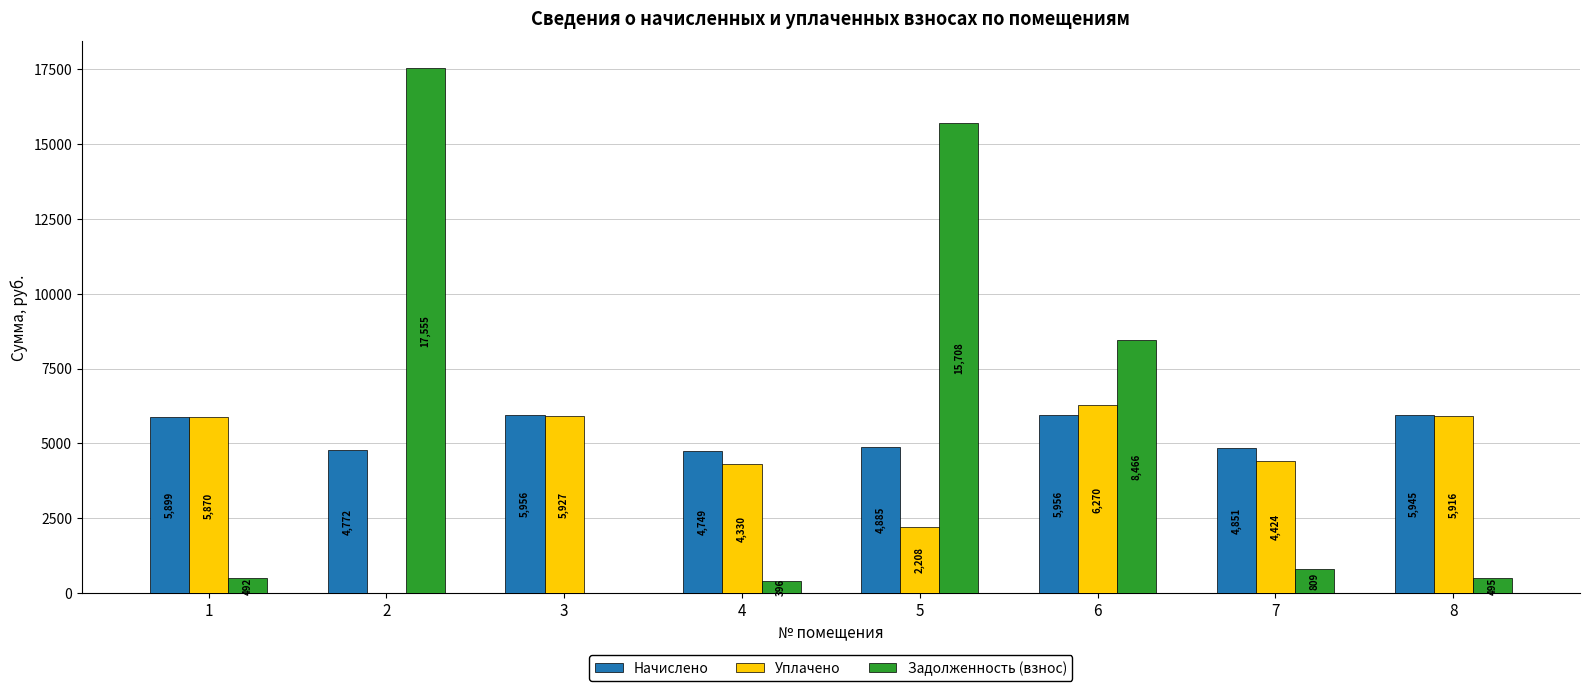

What is the total value across all series at 4?

9474.6